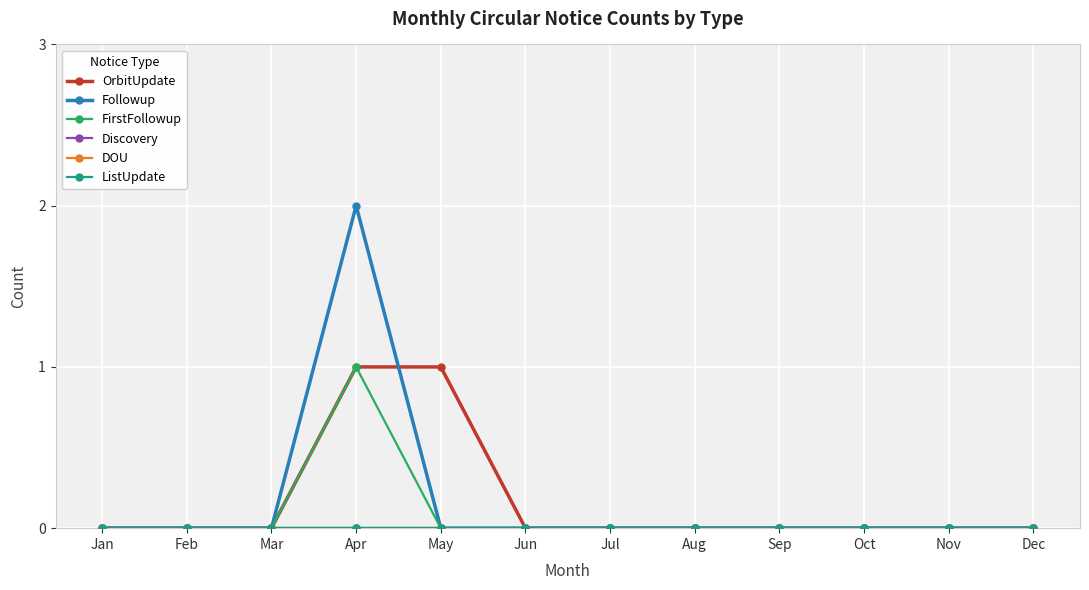

Between Oct and Jan, which is larger?

Oct